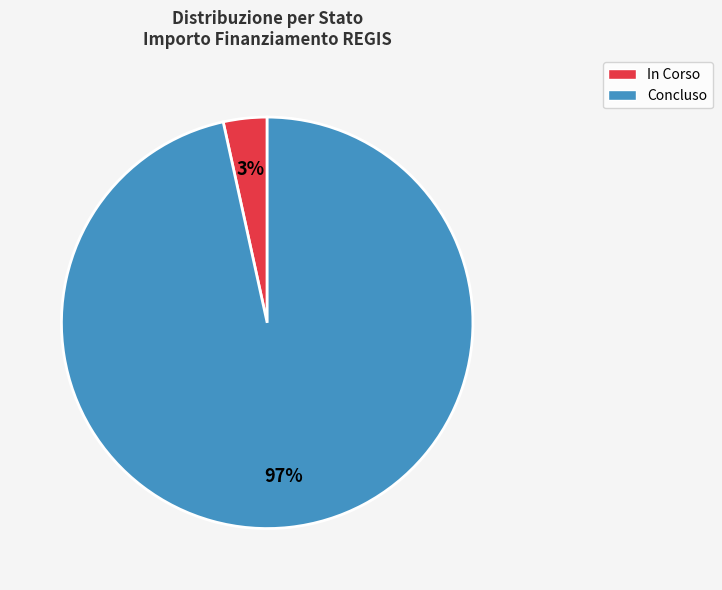

Rank the categories by value from lowest to highest.

In Corso, Concluso